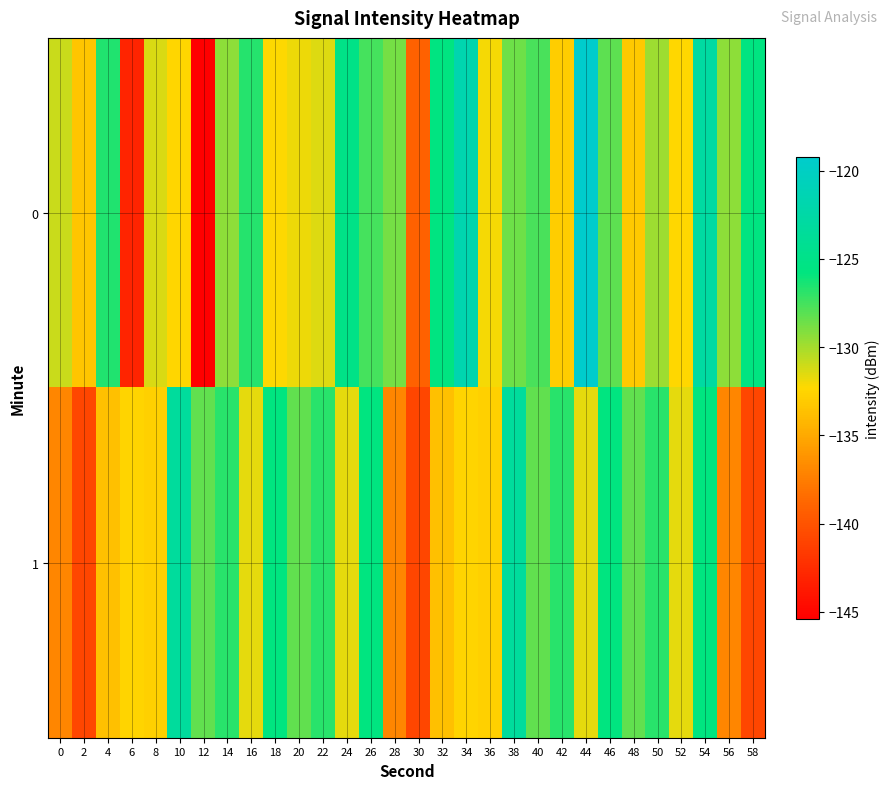

What is the maximum value shown in the chart?

-119.2